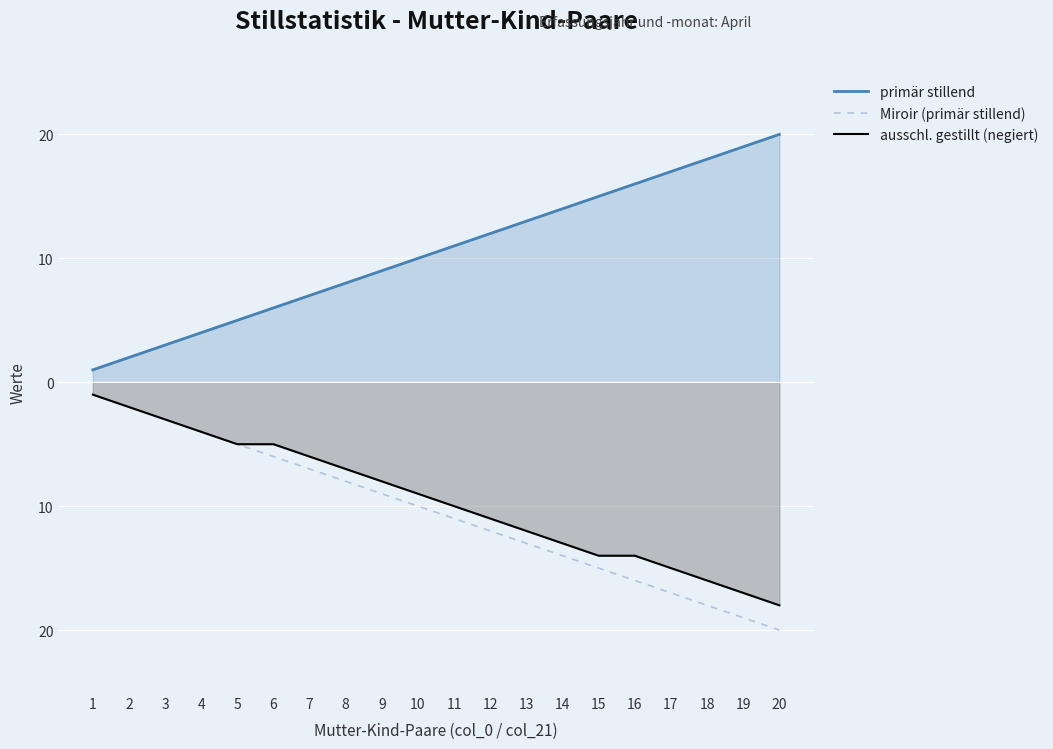

Which has a higher value, 16 or 17?

17